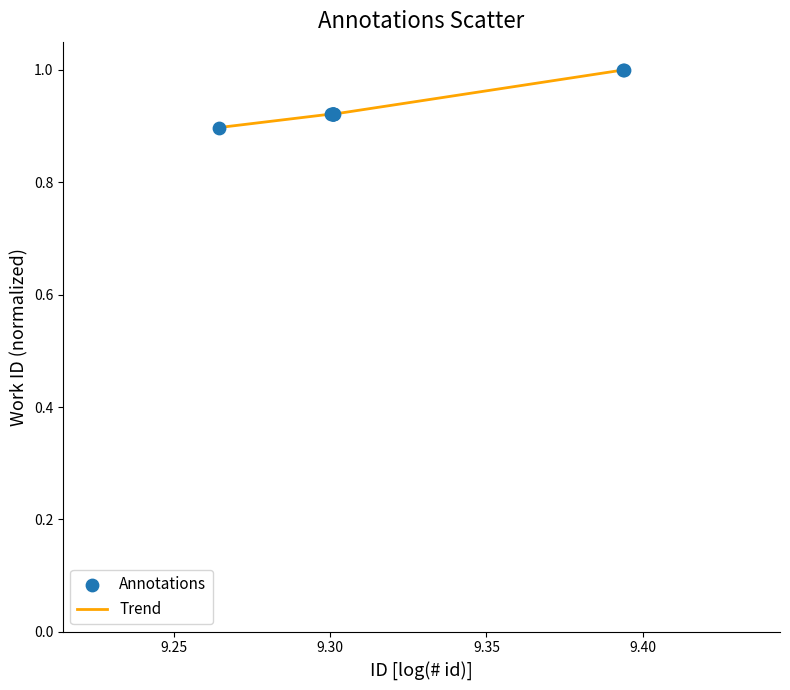

What is the maximum value shown in the chart?

1.0